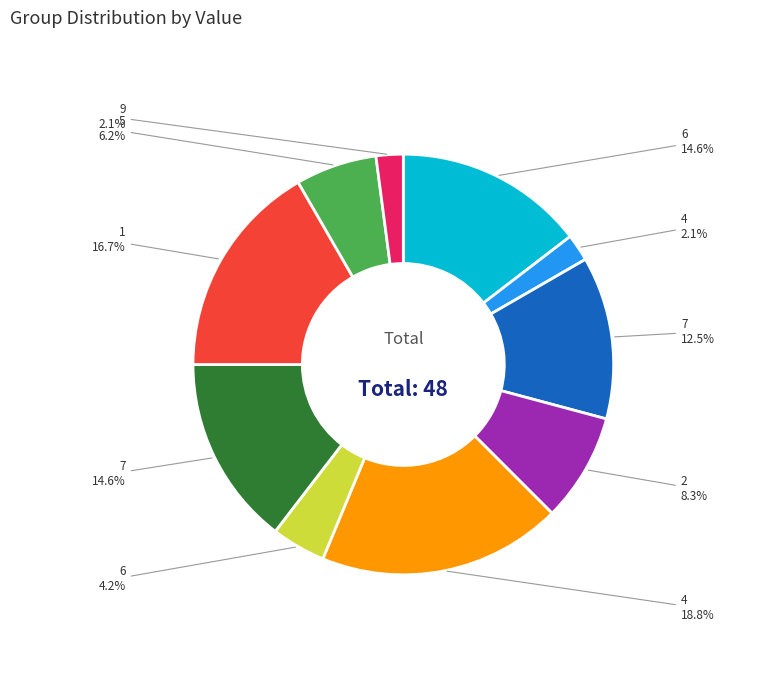

Does any single category account for the majority?

No